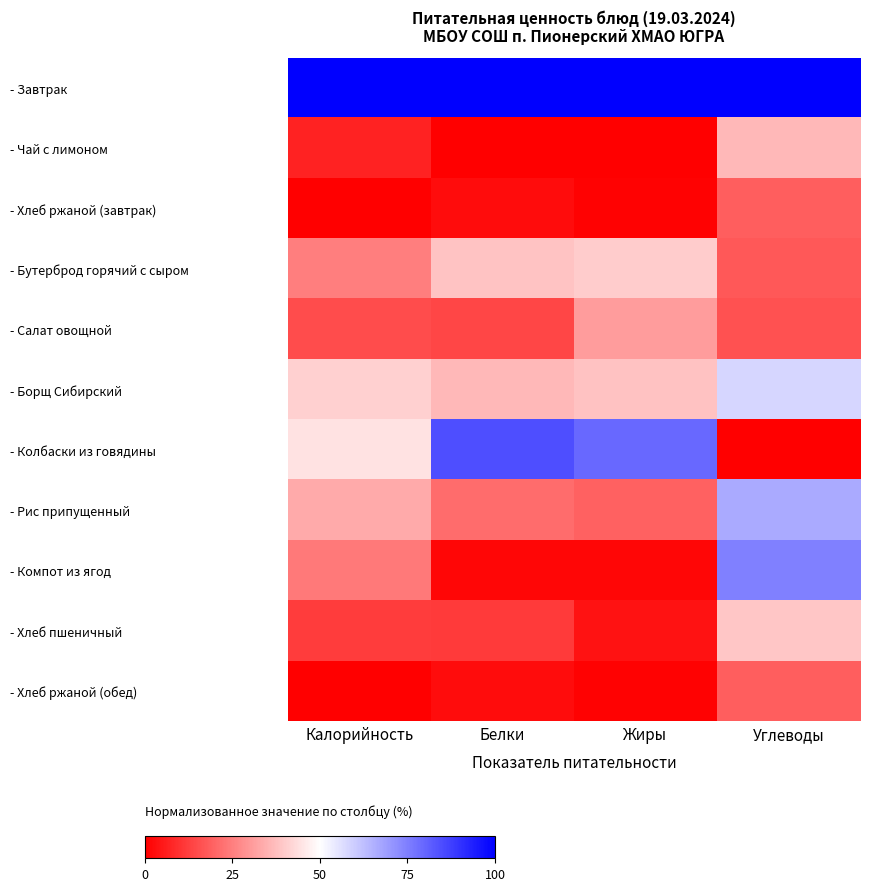

Reading left to right, what are all the values shown in this chart?

- Завтрак: Калорийность=100.0	Белки=100.0	Жиры=100.0	Углеводы=100.0
- Чай с лимоном: Калорийность=6.8	Белки=0.0	Жиры=0.0	Углеводы=36.0
- Хлеб ржаной (завтрак): Калорийность=0.0	Белки=2.7	Жиры=0.6	Углеводы=18.6
- Бутерброд горячий с сыром: Калорийность=24.8	Белки=38.7	Жиры=40.0	Углеводы=17.4
- Салат овощной: Калорийность=15.2	Белки=14.0	Жиры=30.6	Углеводы=16.2
- Борщ Сибирский: Калорийность=41.0	Белки=36.0	Жиры=38.1	Углеводы=58.0
- Колбаски из говядины: Калорийность=44.5	Белки=84.7	Жиры=79.4	Углеводы=0.0
- Рис припущенный: Калорийность=33.2	Белки=21.3	Жиры=19.4	Углеводы=66.7
- Компот из ягод: Калорийность=24.2	Белки=1.3	Жиры=1.2	Углеводы=74.8
- Хлеб пшеничный: Калорийность=11.9	Белки=11.3	Жиры=3.8	Углеводы=39.0
- Хлеб ржаной (обед): Калорийность=0.0	Белки=2.7	Жиры=0.6	Углеводы=18.6